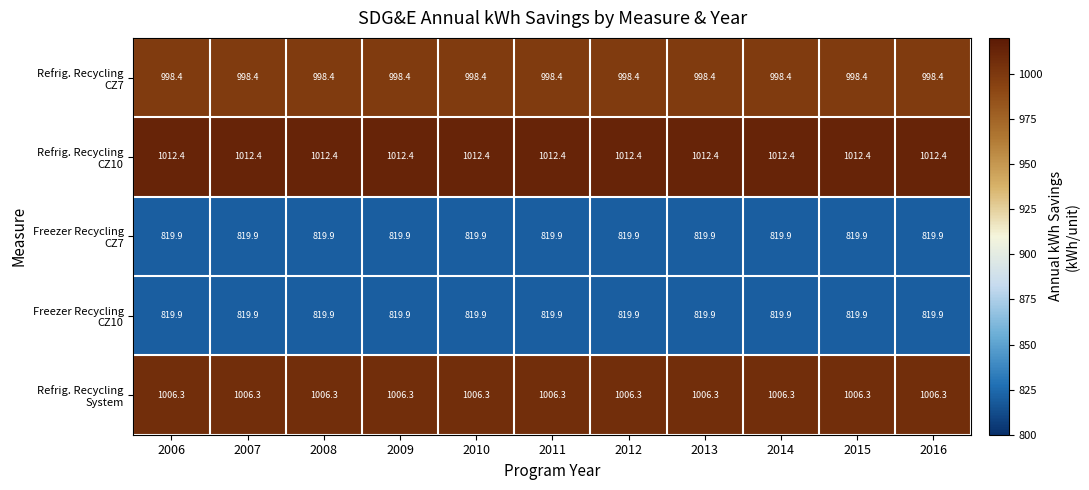

What is the total value across all series at 2015?

4656.9